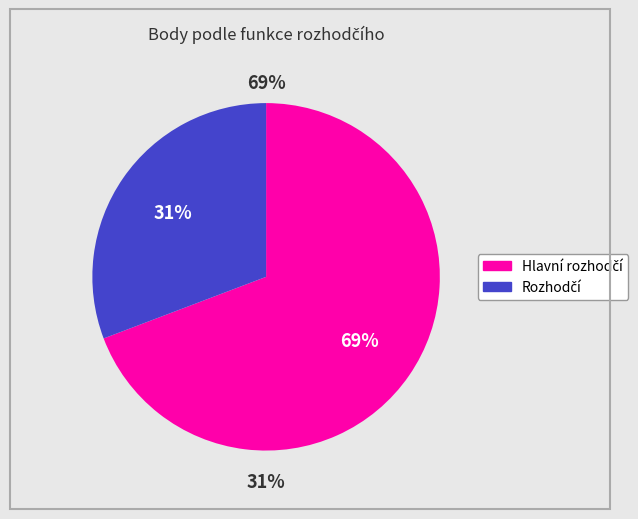

Do Rozhodčí (4) and Hlavní rozhodčí (2) together represent more than half of the pie?

Yes